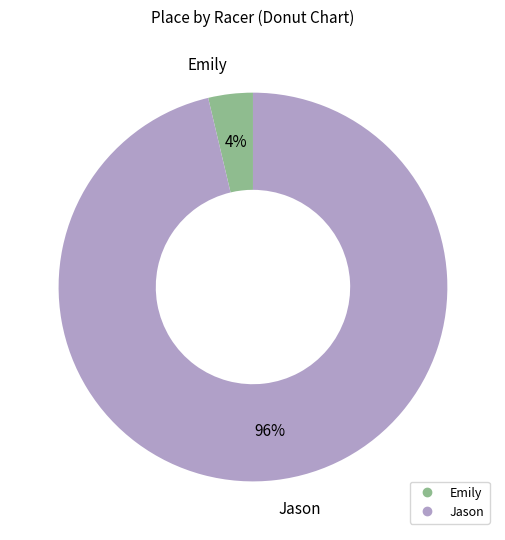

Does any single category account for the majority?

Yes